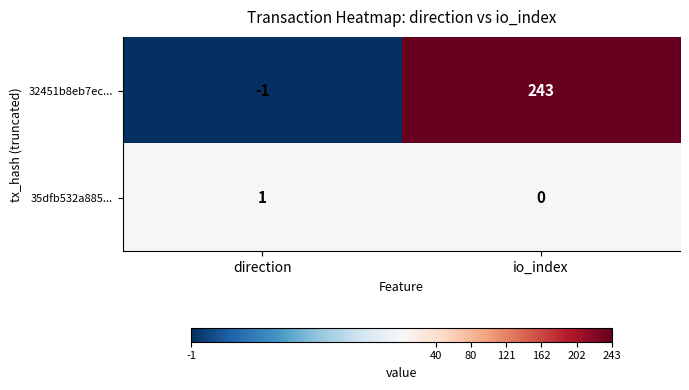

Which category has the lowest value across all series?

direction